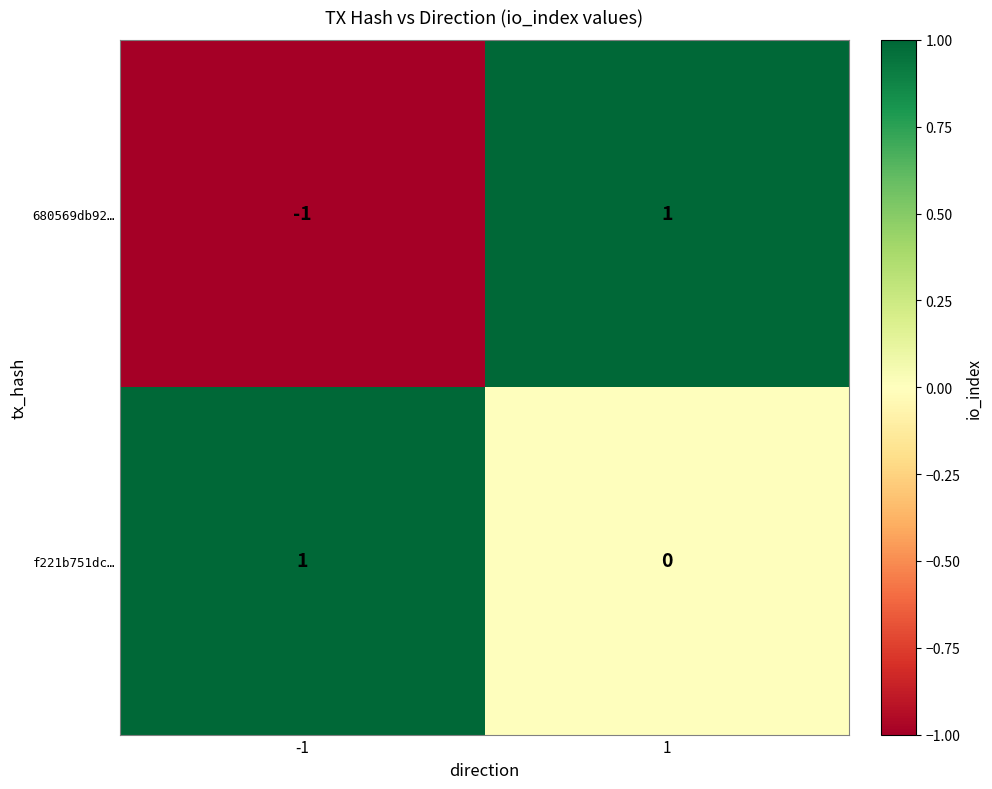

How many 680569db92… values are between -1 and 1?

2